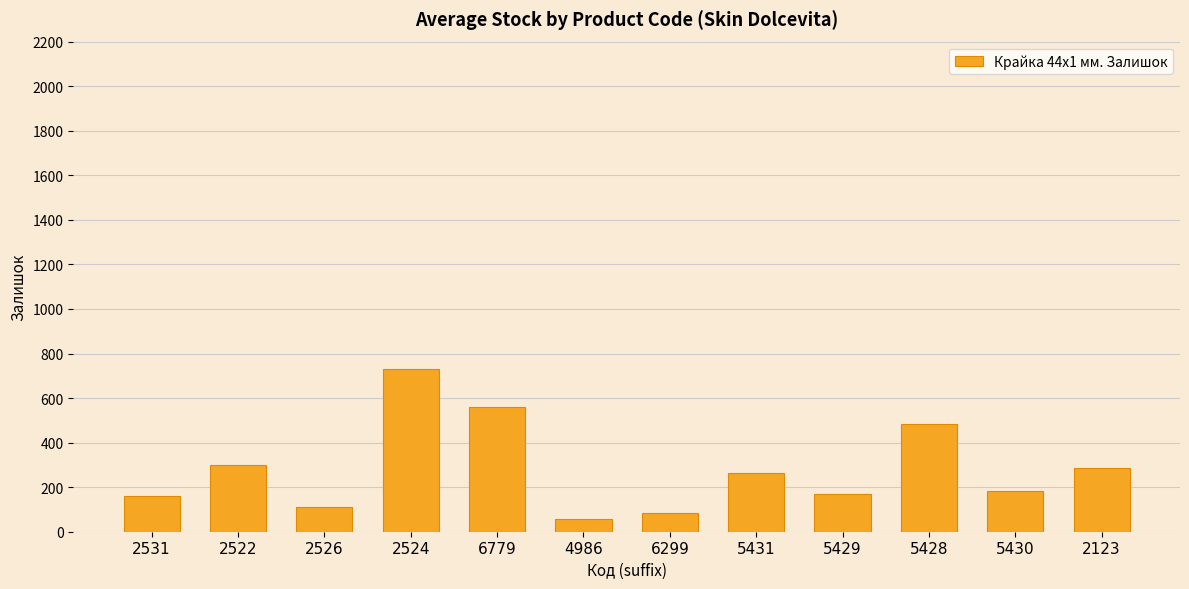

What is the difference between the values at 2524 and 4986?

674